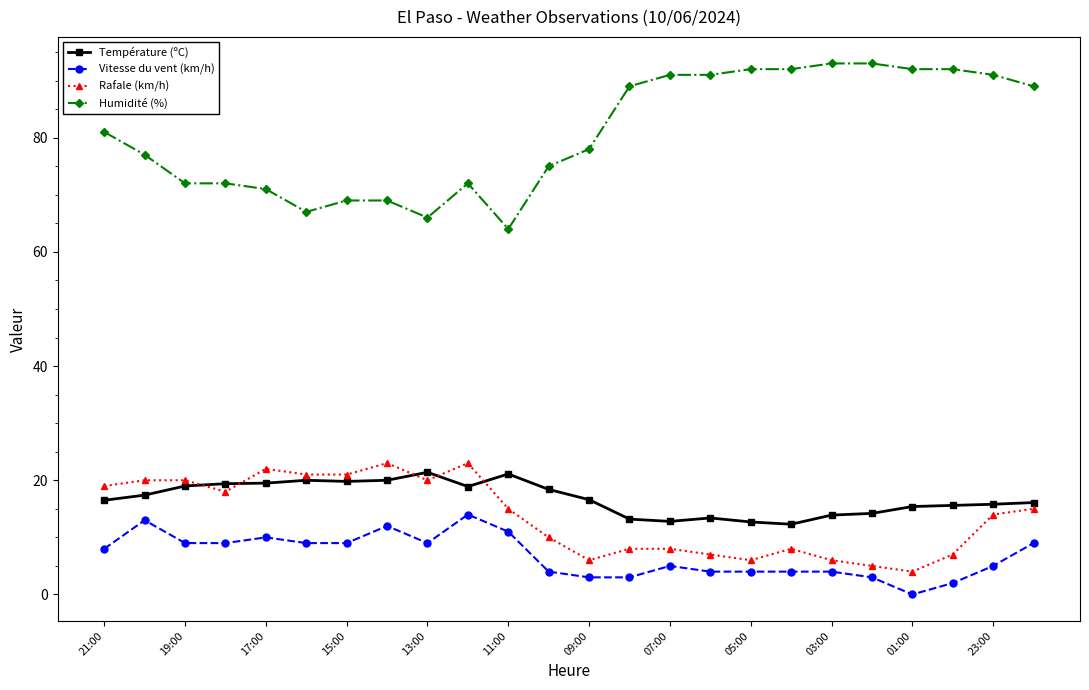

Which series has the largest total across all categories?

Humidité (%)